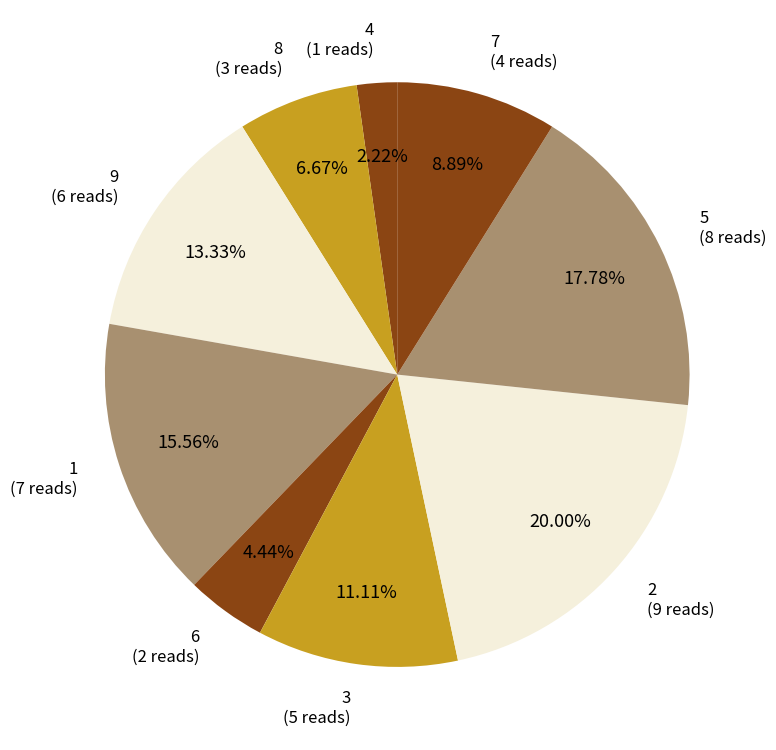

How many slices are in this pie chart?

9